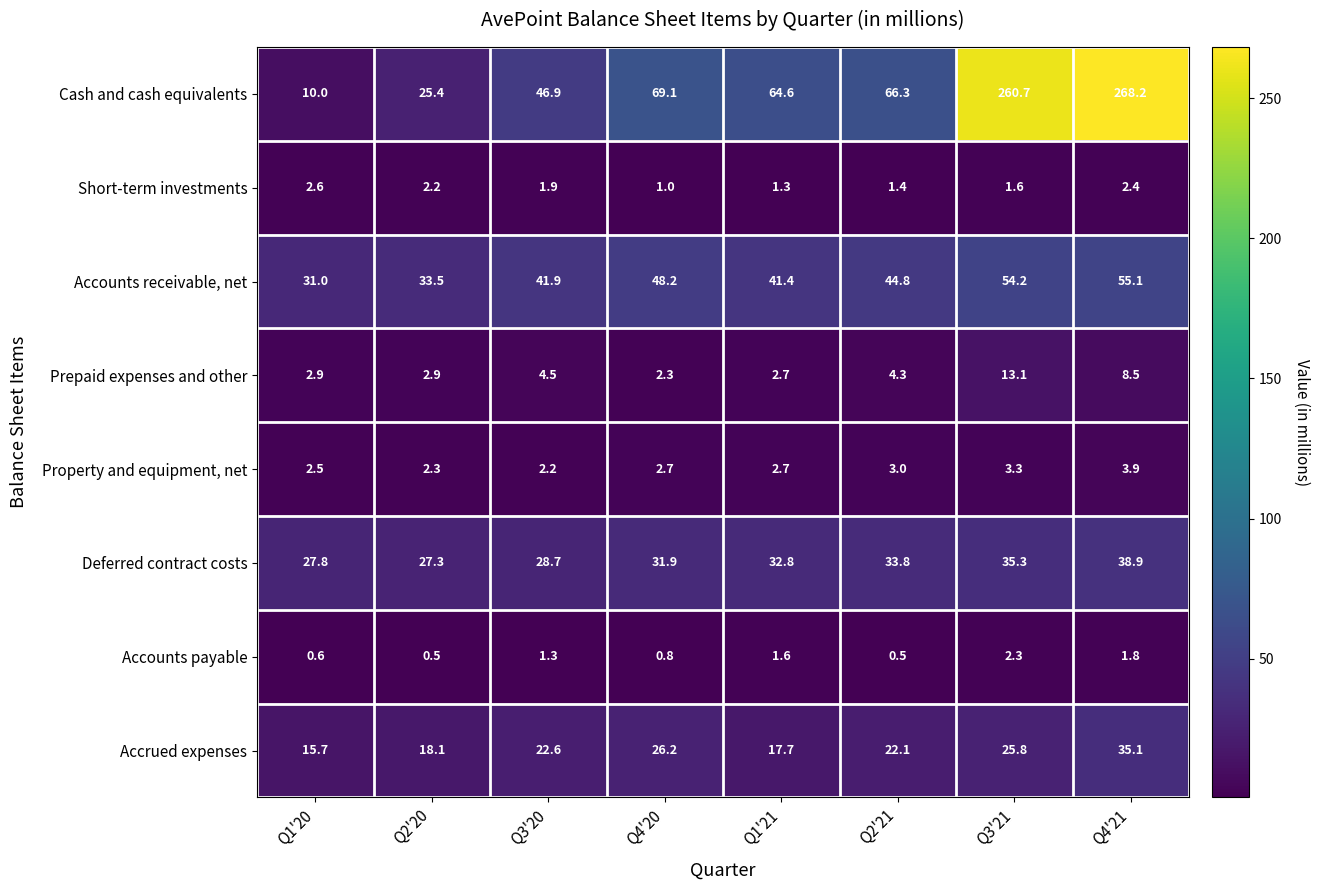

Which series changed the most between Q1'21 and Q4'21?

Cash and cash equivalents